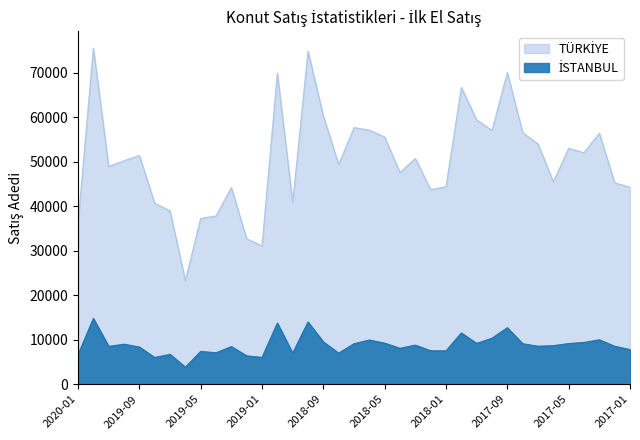

Is the value of İSTANBUL at 2019-09 greater than the value of TÜRKİYE at 2019-04?

No